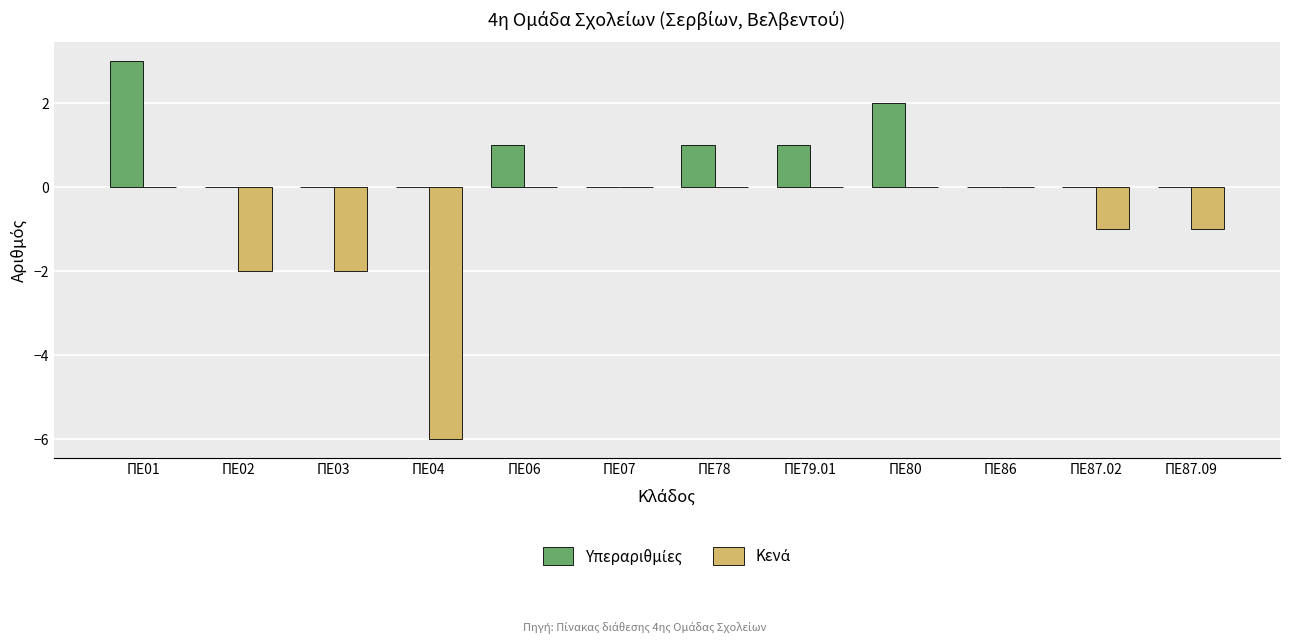

At which category is the sum across all series the highest?

ΠΕ01